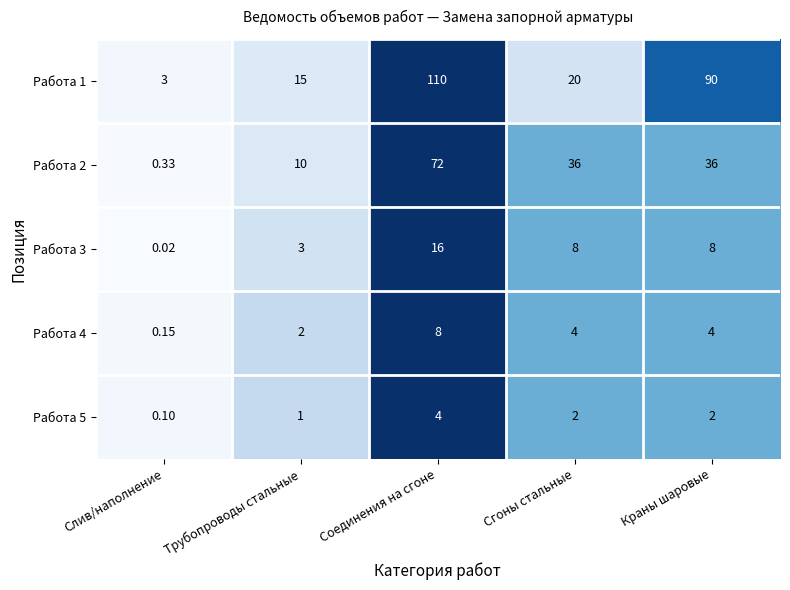

At which category is the sum across all series the highest?

Соединения на сгоне